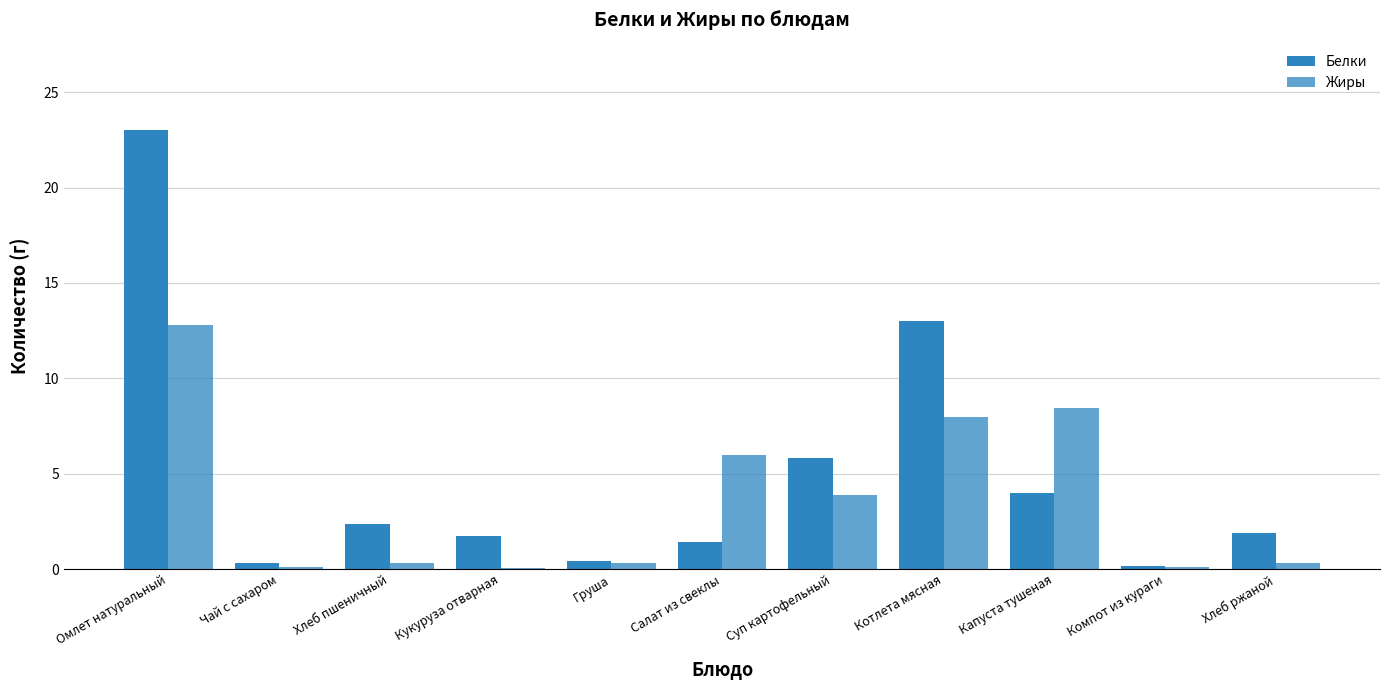

Is it true that Белки equals 2.5 at Хлеб ржаной?

False